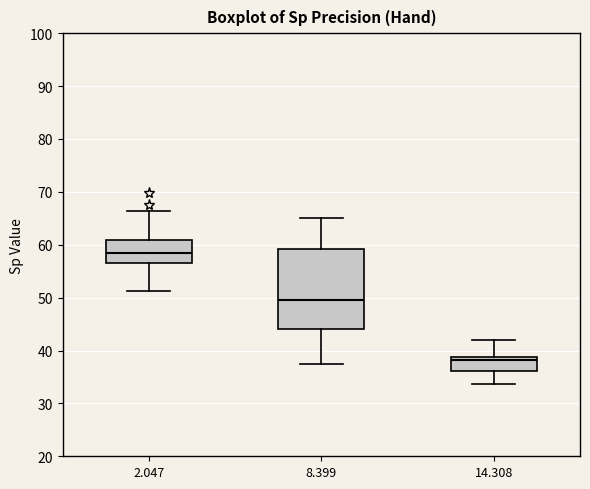

Reading left to right, transcribe this box plot: for each box, give where its median line is, the range the box spans, and where its two whiskers end, as read against the y-axis. The values are not printed on the chart, so give them approximately, as read against the axis.

2.047: median 58, box 57 to 61, whiskers 51 to 66
8.399: median 50, box 44 to 59, whiskers 37 to 65
14.308: median 38, box 36 to 39, whiskers 34 to 42